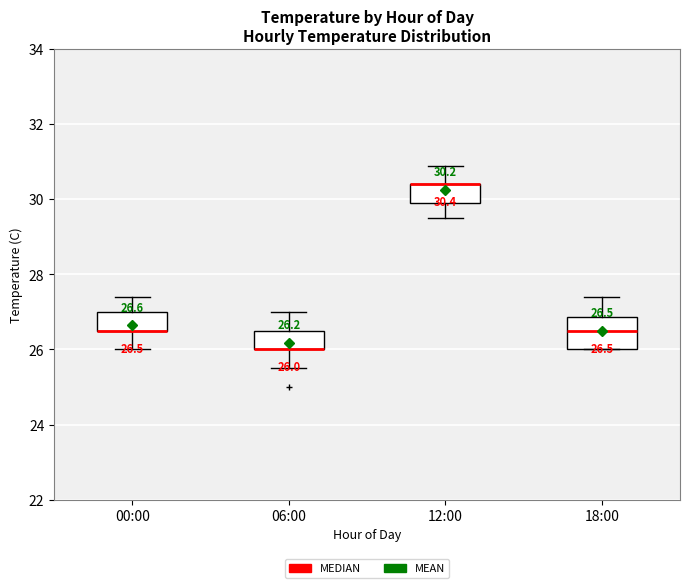

Which box is the tallest, from its lower edge to its upper edge?

18:00